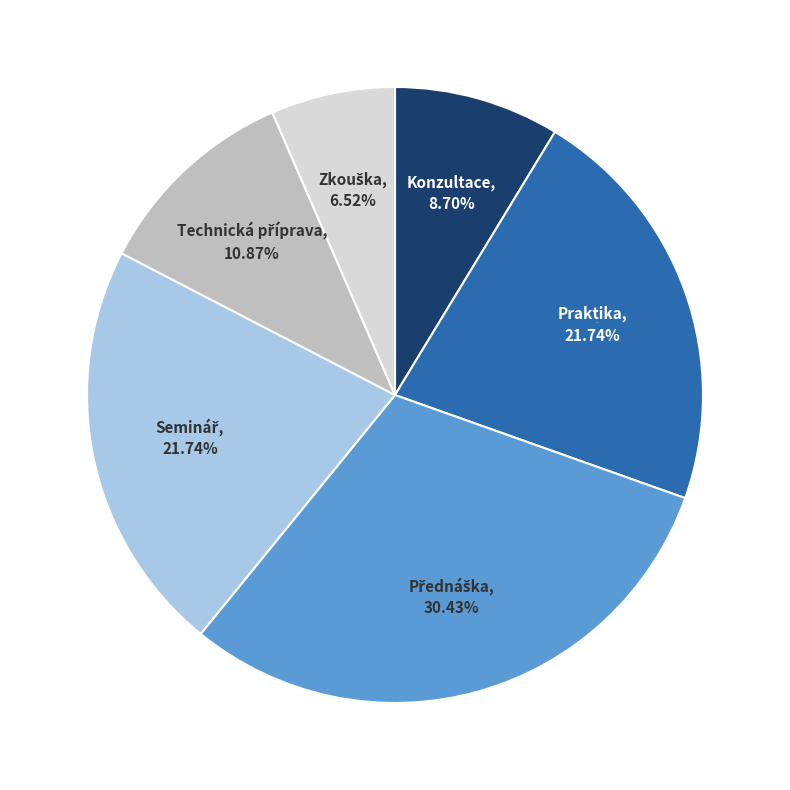

True or false: Přednáška accounts for 30% of the total.

True